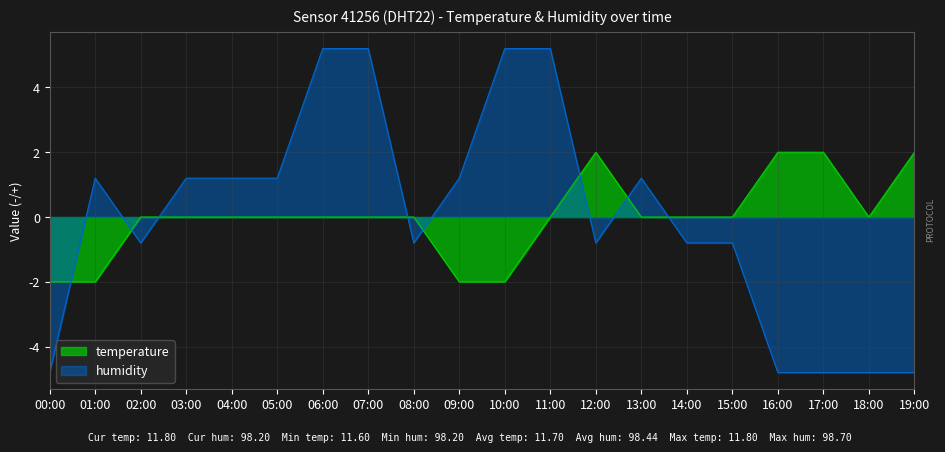

What is the label of the 13th point from the left?

12:00